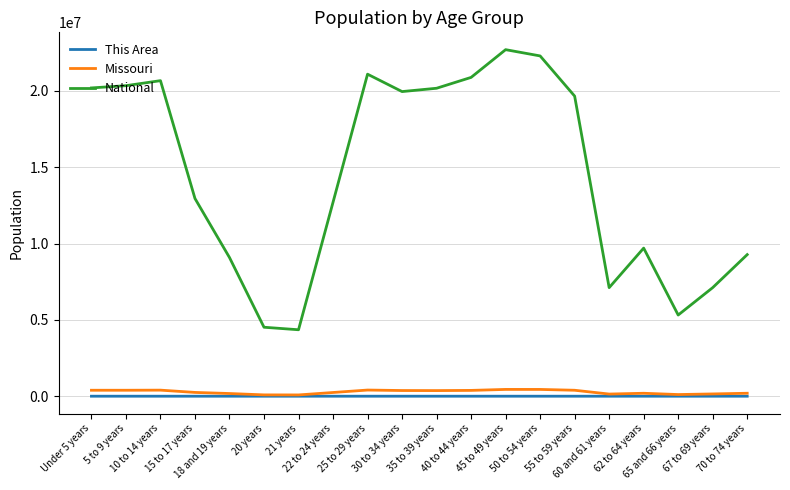

Which series has the largest total across all categories?

National